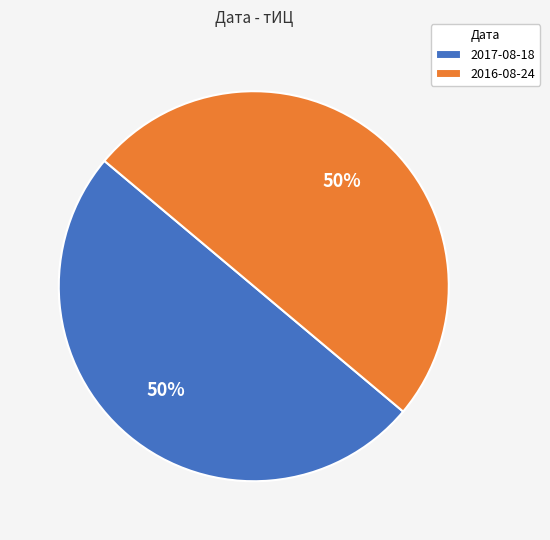

True or false: 2017-08-18 accounts for 39% of the total.

False